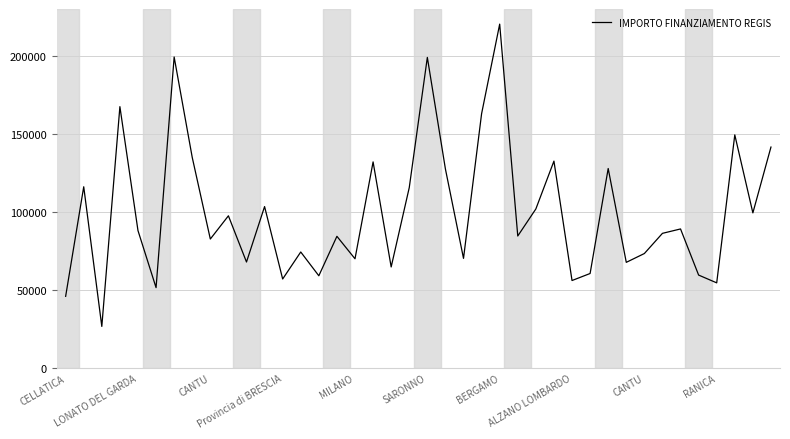

What is the minimum value shown in the chart?

26730.0